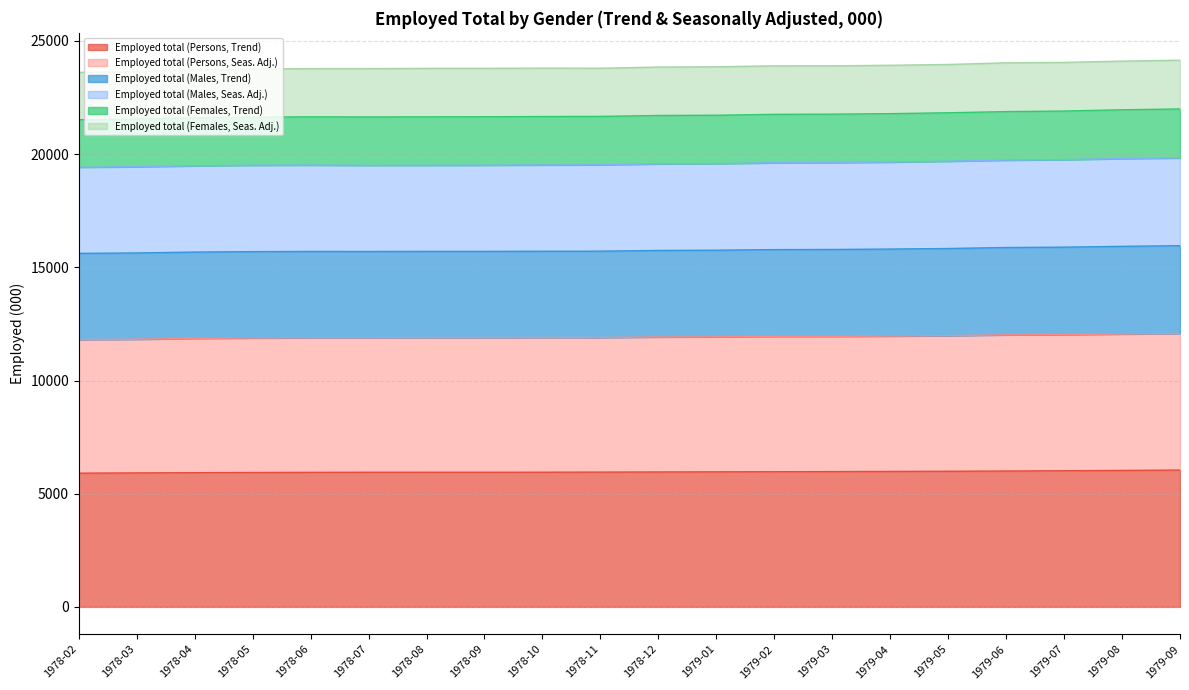

Does the chart display data point markers on the line(s)?

No